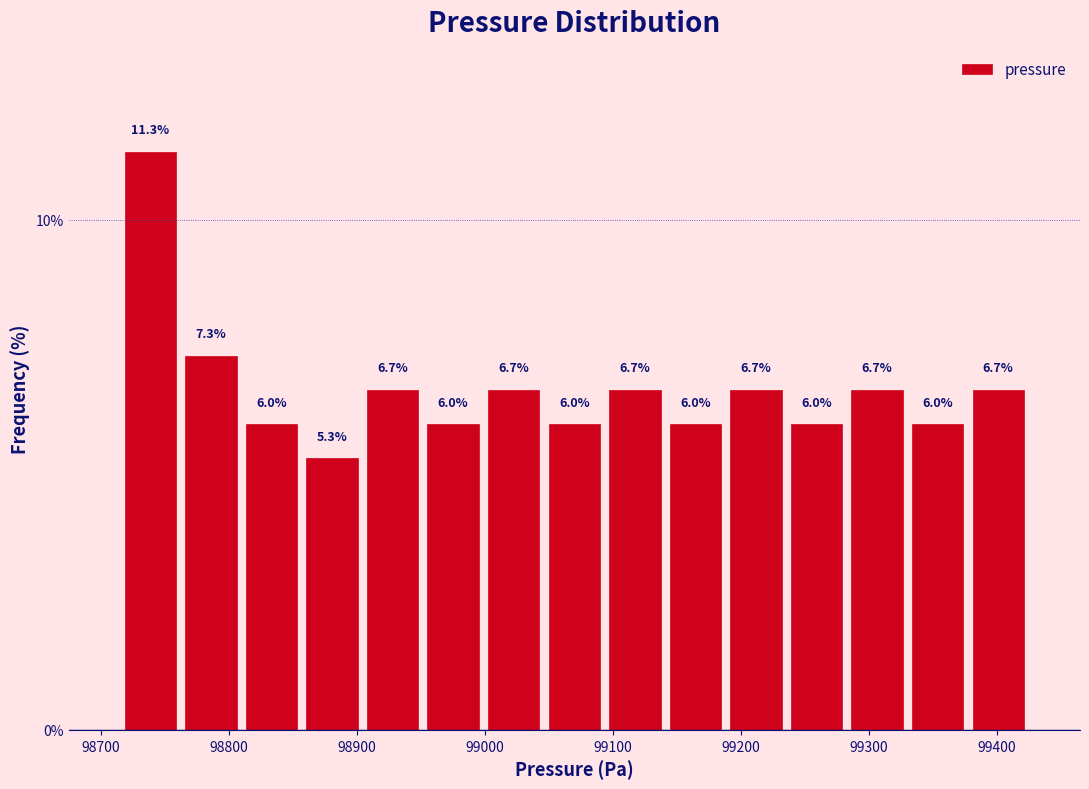

Which range on the x-axis has the tallest bar?

98720 to 98760